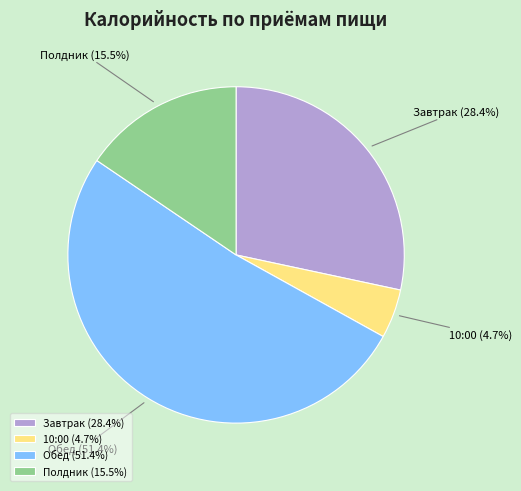

To the nearest percent, what percentage of the pie is Обед?

51%